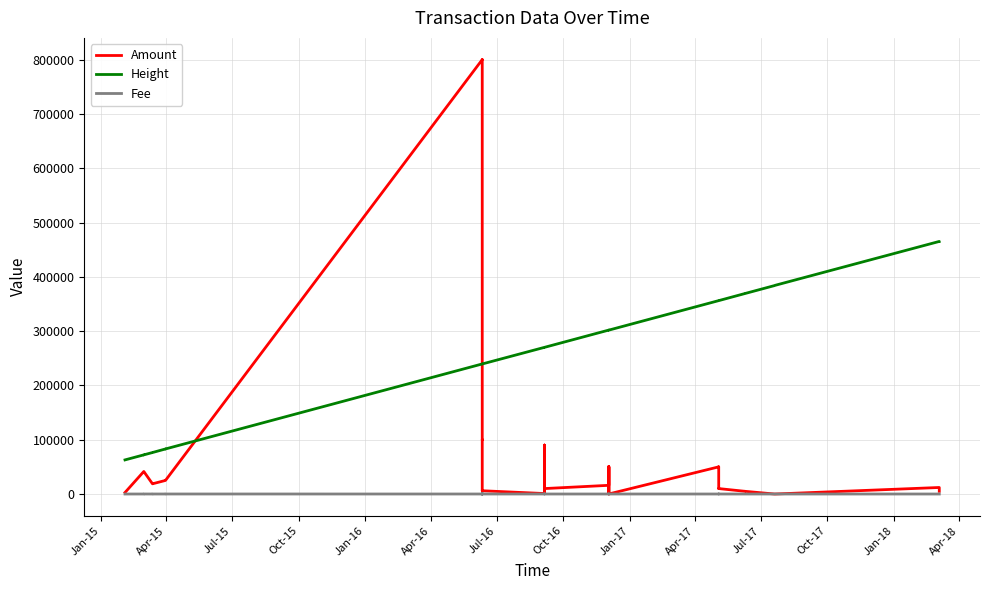

Which series has the widest spread of values?

Amount